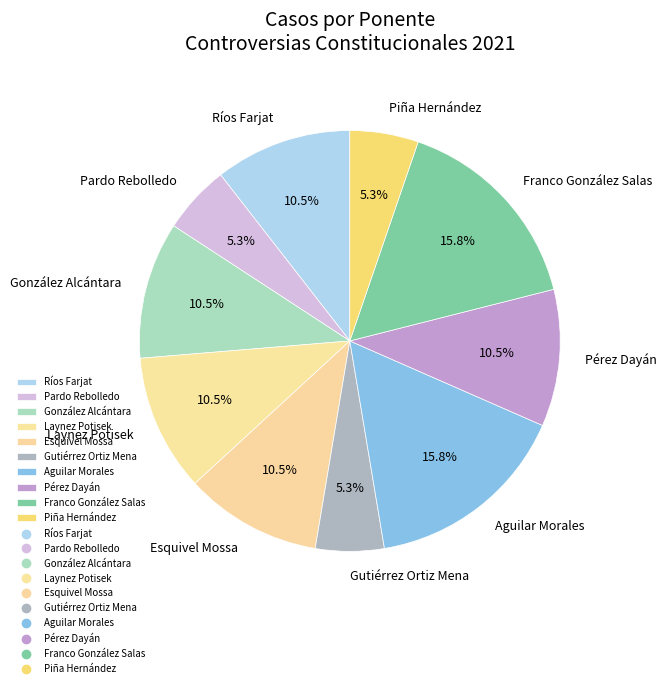

Count the number of slices in the pie.

10